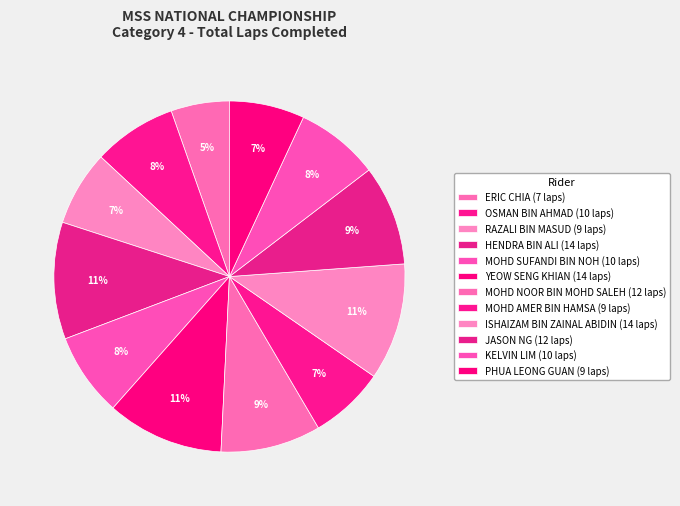

Approximately how many times larger is the value at ISHAIZAM BIN ZAINAL ABIDIN compared to YEOW SENG KHIAN?

1.0